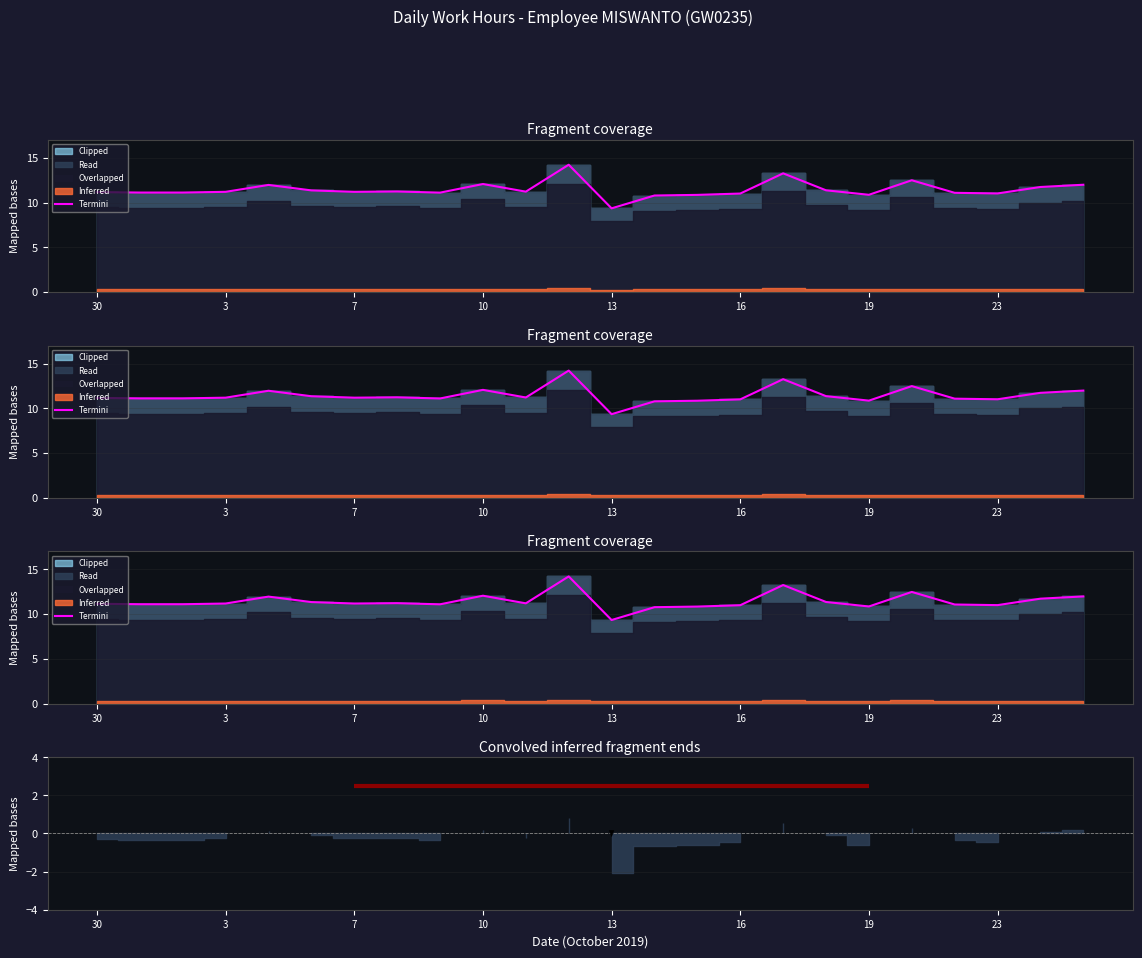

What is the greatest value displayed?

14.2